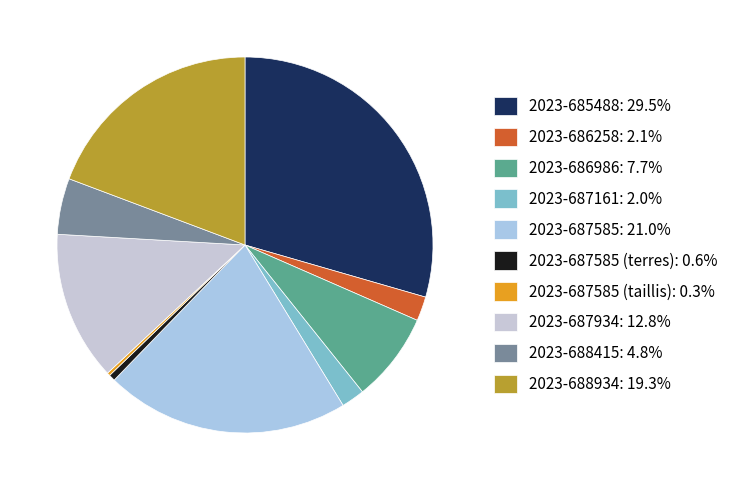

Which category has the biggest portion of the pie?

2023-685488